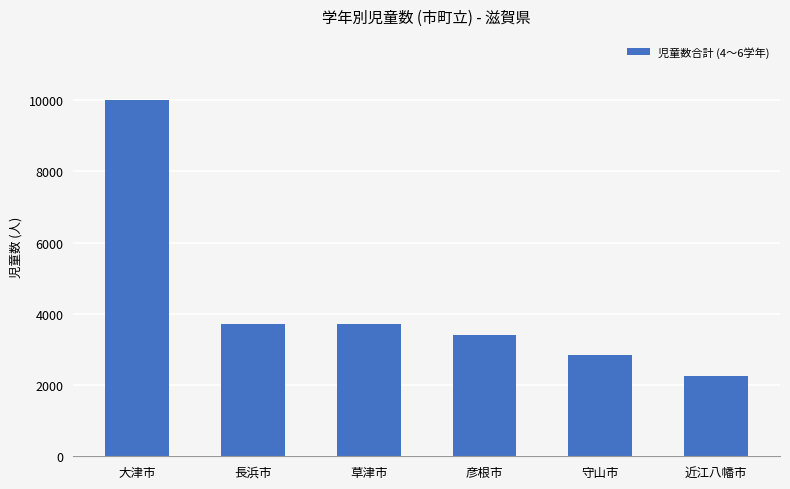

At which category does the chart reach its peak across all series?

大津市